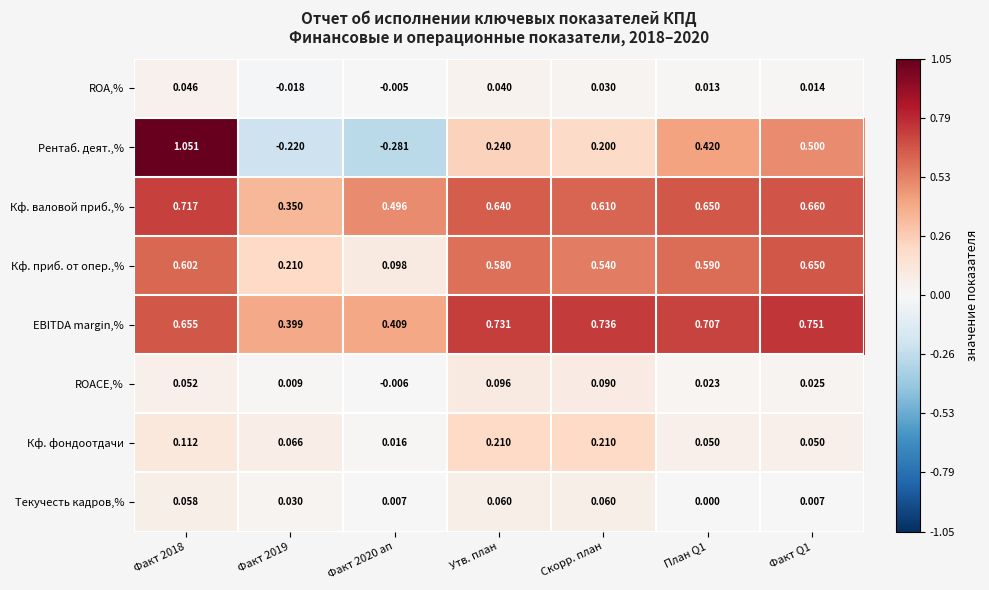

Which series has the widest spread of values?

Рентаб. деят.,%